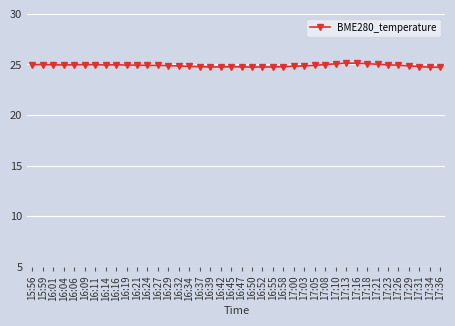

Does the chart display data point markers on the line(s)?

Yes